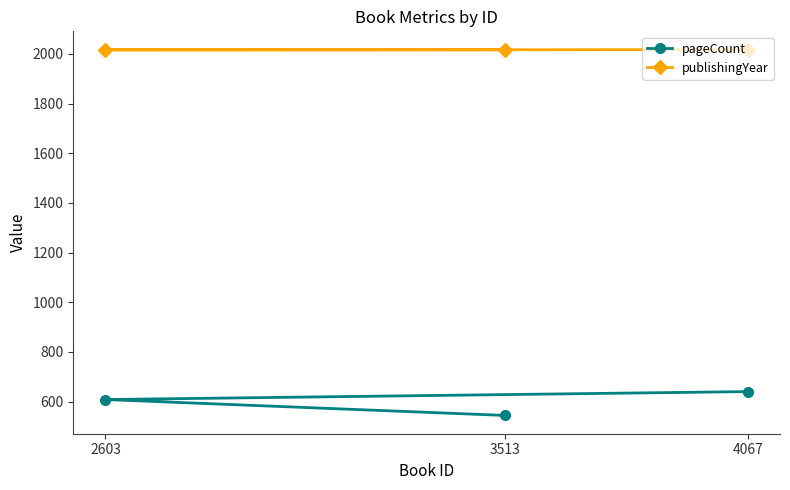

What is the sum of the pageCount values at 2603 and 4067?

1248